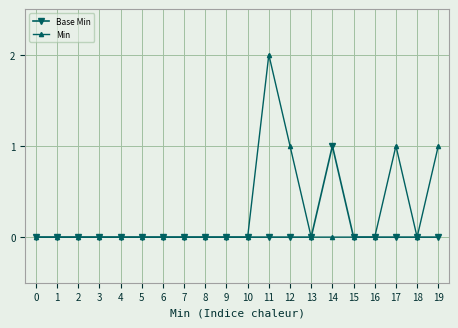

Which series has the largest range (max minus min)?

Min